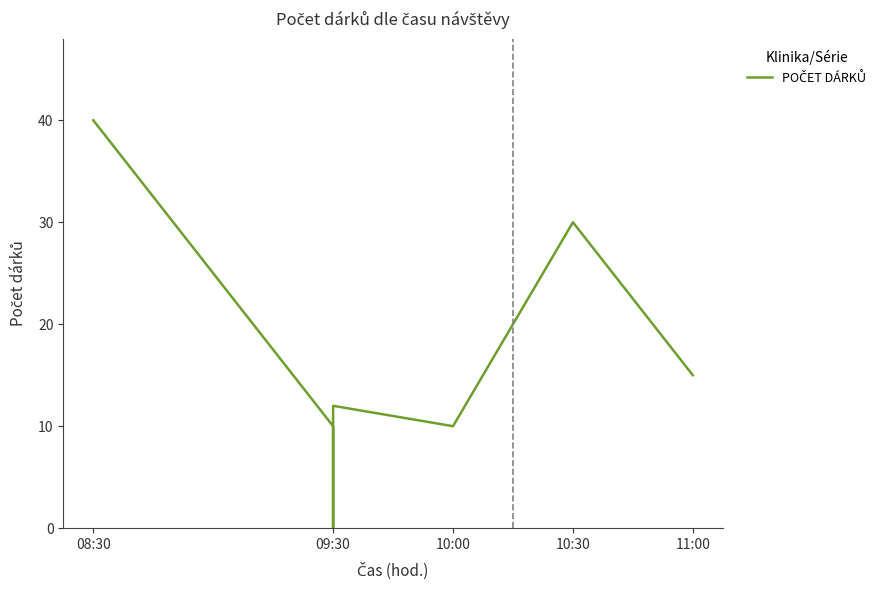

Count the number of values greater than 12.

3